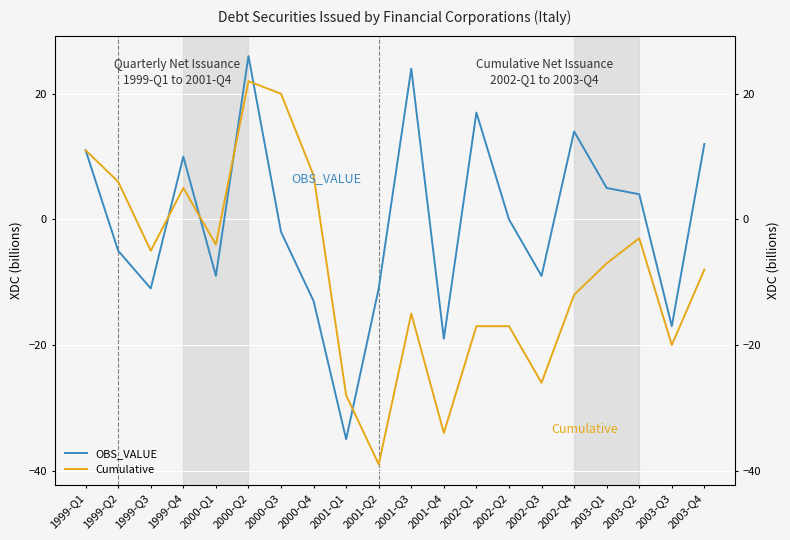

Which category has the highest value in the Cumulative series?

2000-Q2